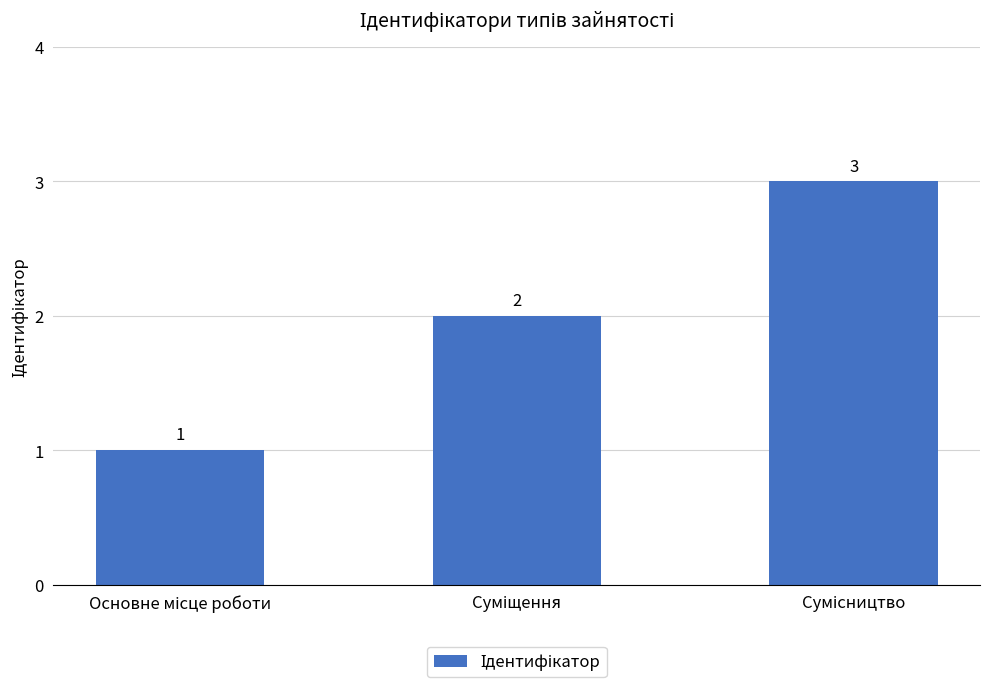

Count the values in the range 1 to 3.

3